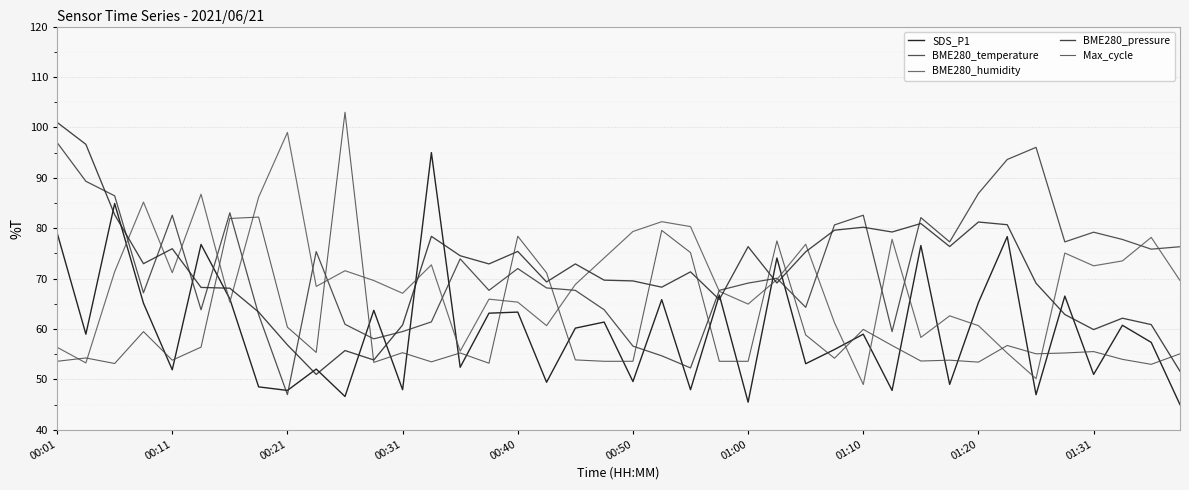

How many lines are shown in the chart?

5